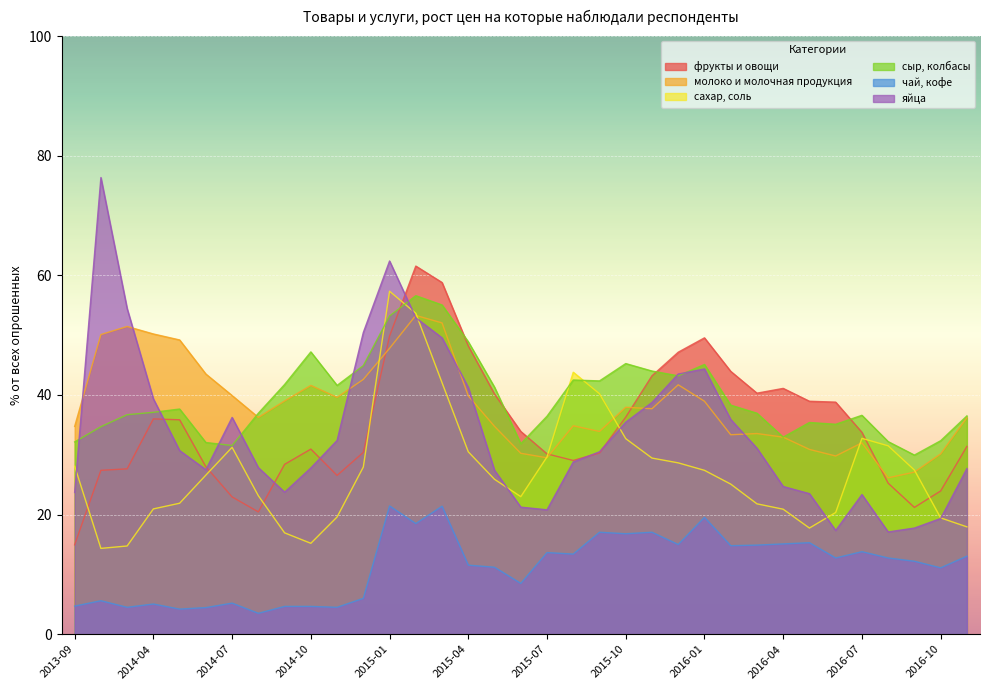

List the labels in order of молоко и молочная продукция value, largest first.

2015-02, 2015-03, 2014-02, 2014-04, 2013-12, 2014-05, 2015-01, 2014-06, 2014-12, 2015-12, 2014-10, 2014-07, 2015-04, 2014-11, 2014-09, 2016-01, 2015-10, 2015-11, 2014-08, 2016-11, 2015-08, 2013-09, 2015-05, 2015-09, 2016-03, 2016-02, 2016-04, 2016-07, 2016-05, 2015-06, 2016-10, 2016-06, 2015-07, 2016-09, 2016-08